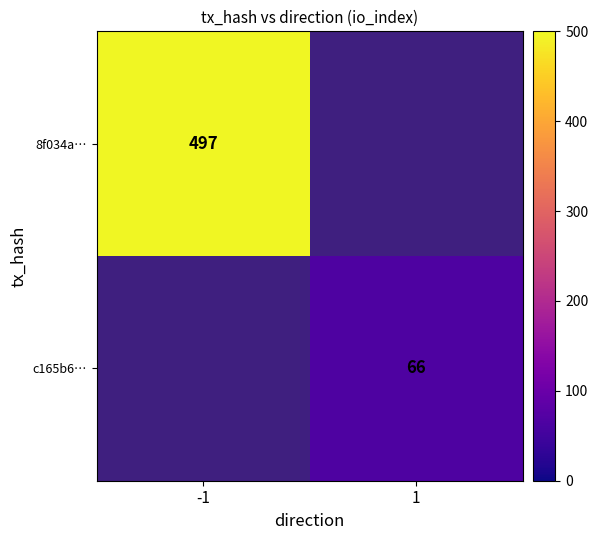

Is it true that c165b6… equals 66 at 1?

True